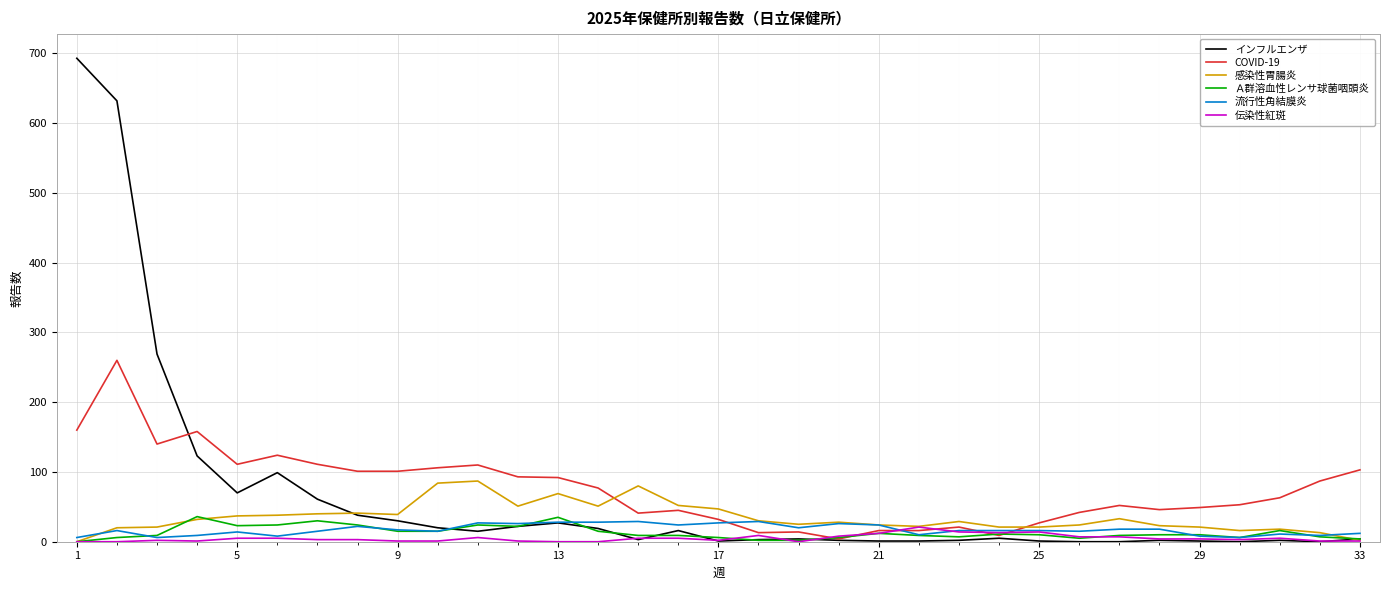

Which series has the widest spread of values?

インフルエンザ